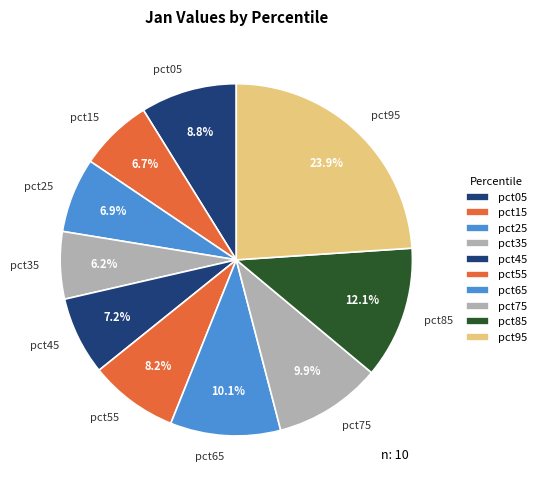

To the nearest percent, what is the combined percentage of pct65 and pct05?

19%